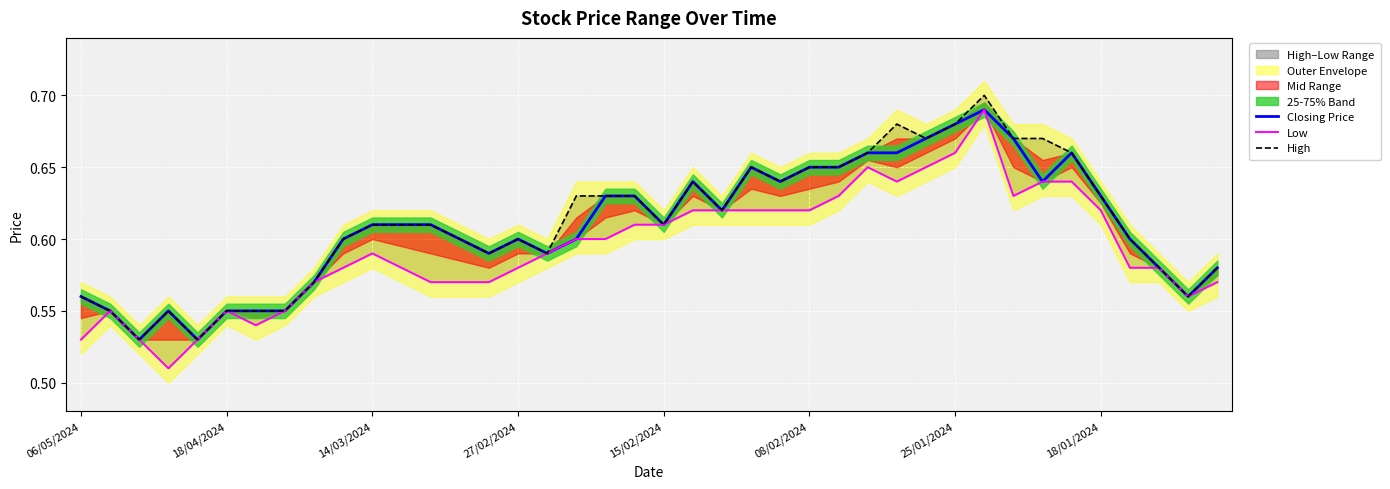

True or false: High and Closing Price intersect in this chart.

False